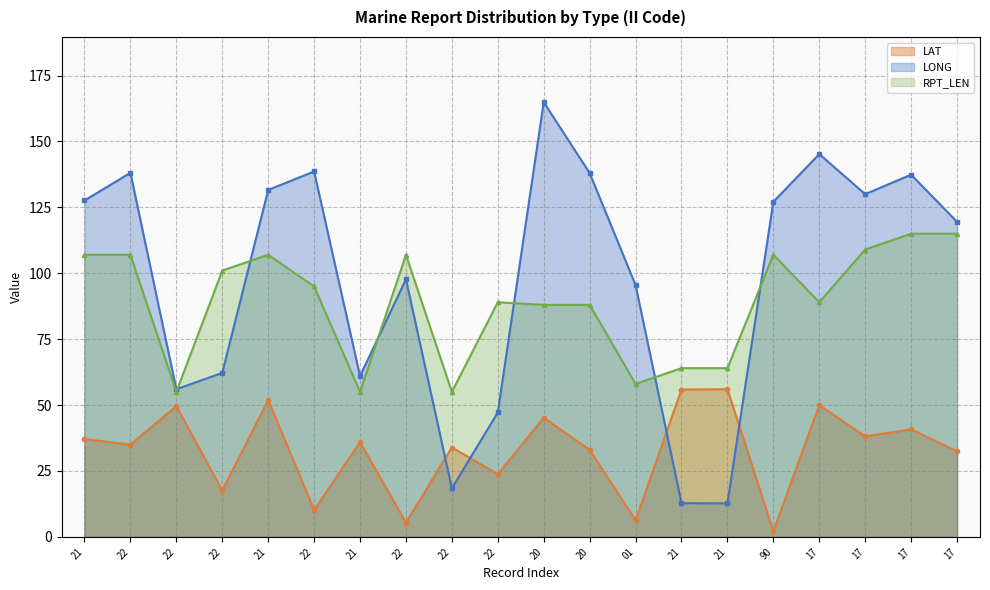

What is the difference between the maximum and minimum values in the LONG series?

152.2